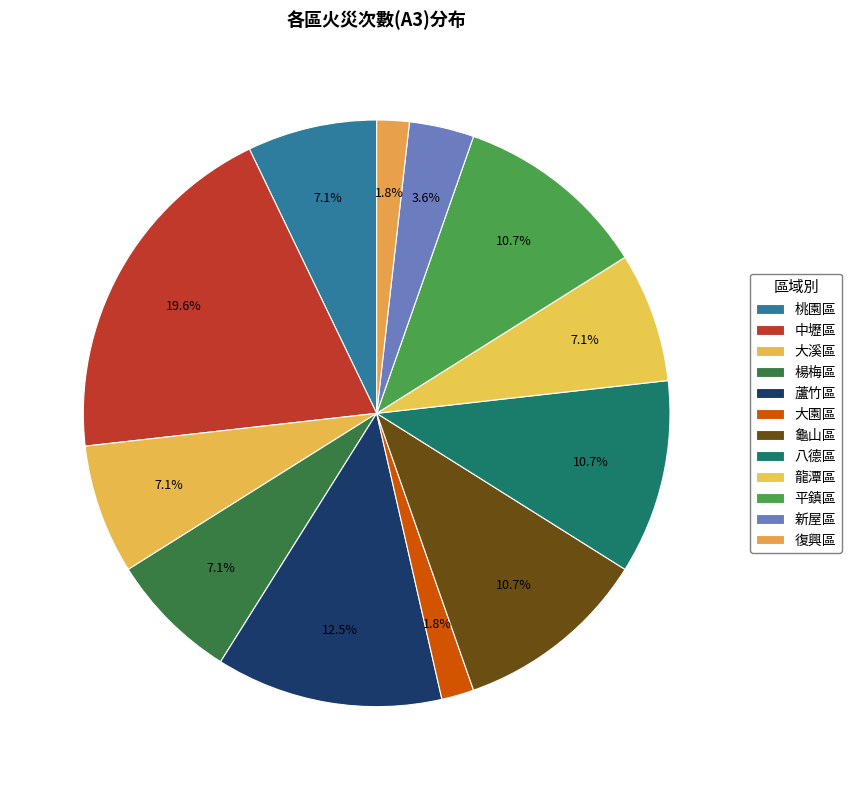

Count the number of slices in the pie.

12